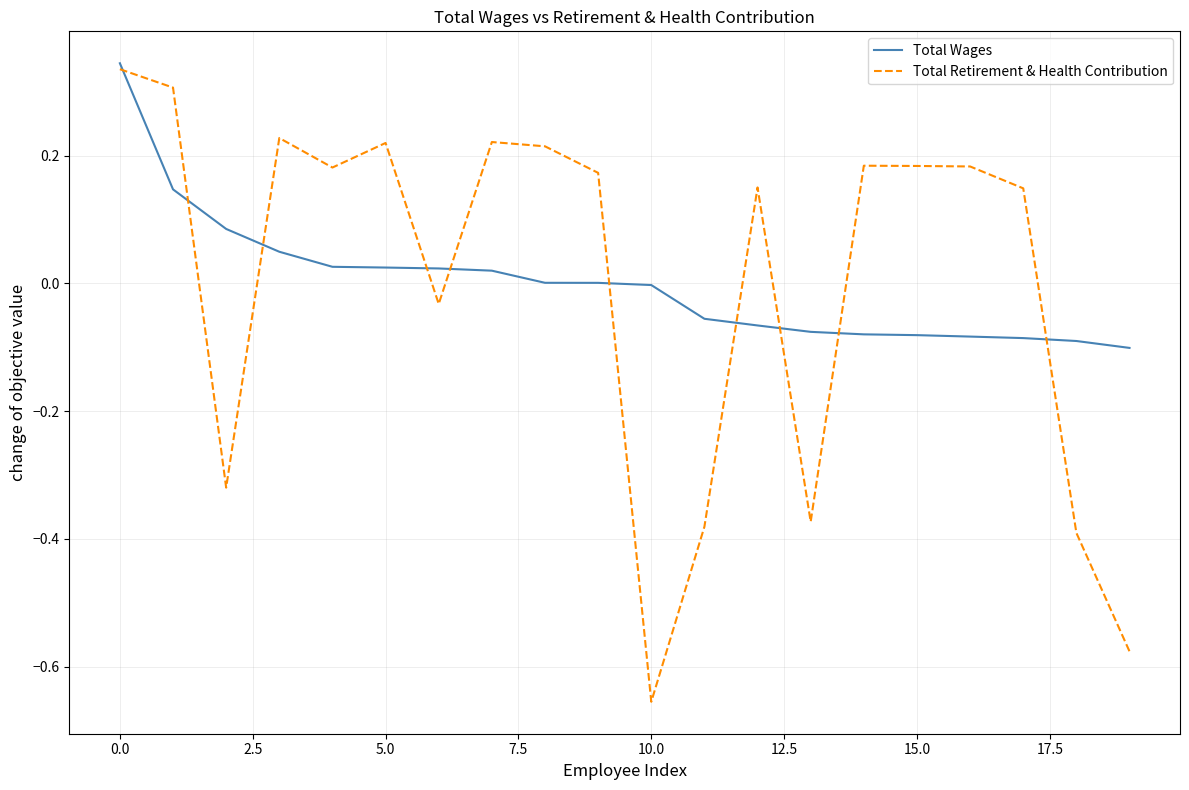

What is the difference between the maximum and second lowest values in the Total Wages series?

0.4